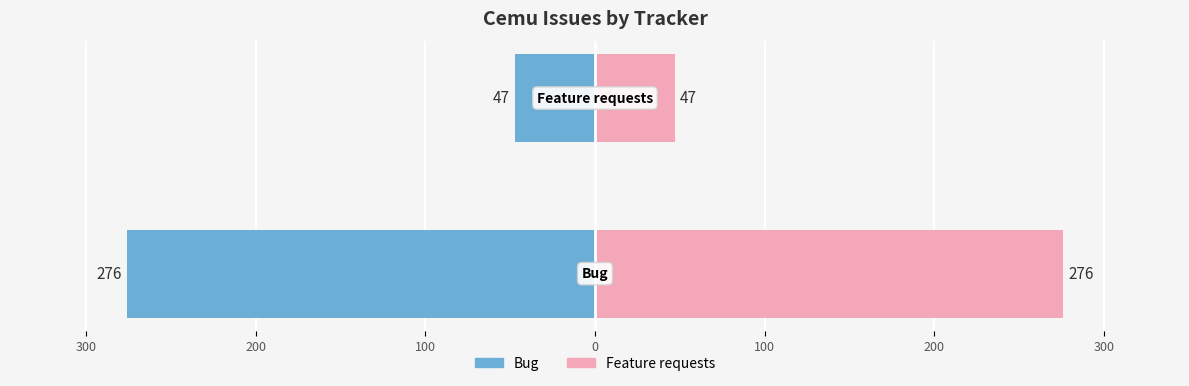

The Bug Count (Left) series shows -83 at 300. True or false?

False